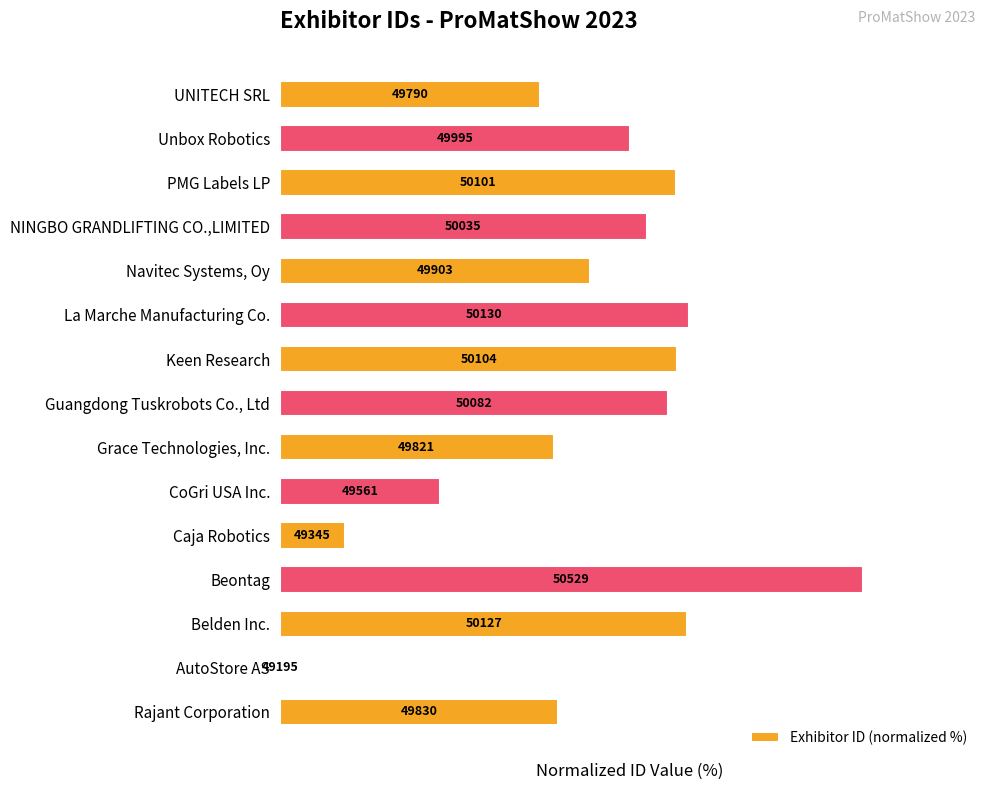

Where does the data first go above 59?

Belden Inc.